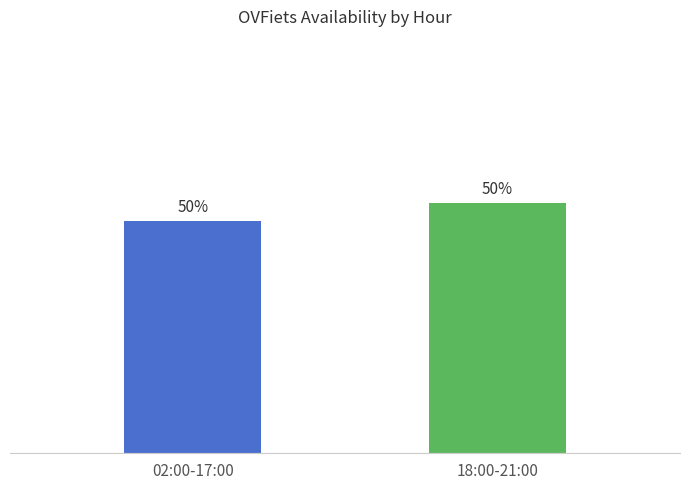

What is the label of the 1st bar from the right?

18:00-21:00